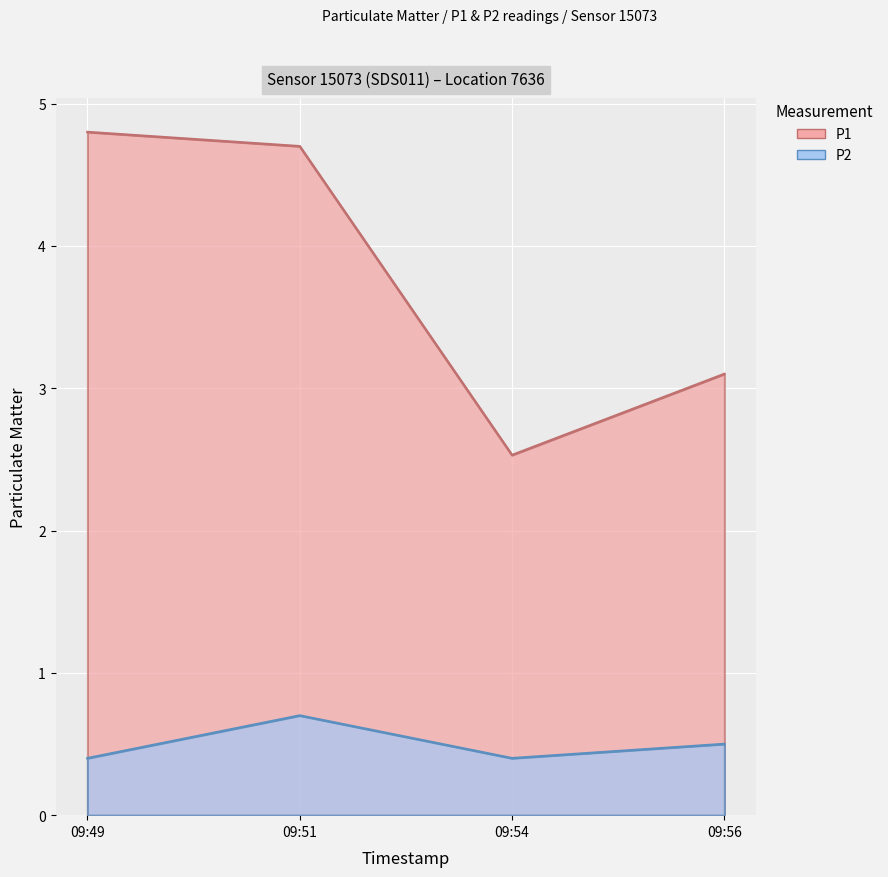

What is the smallest value displayed?

0.4